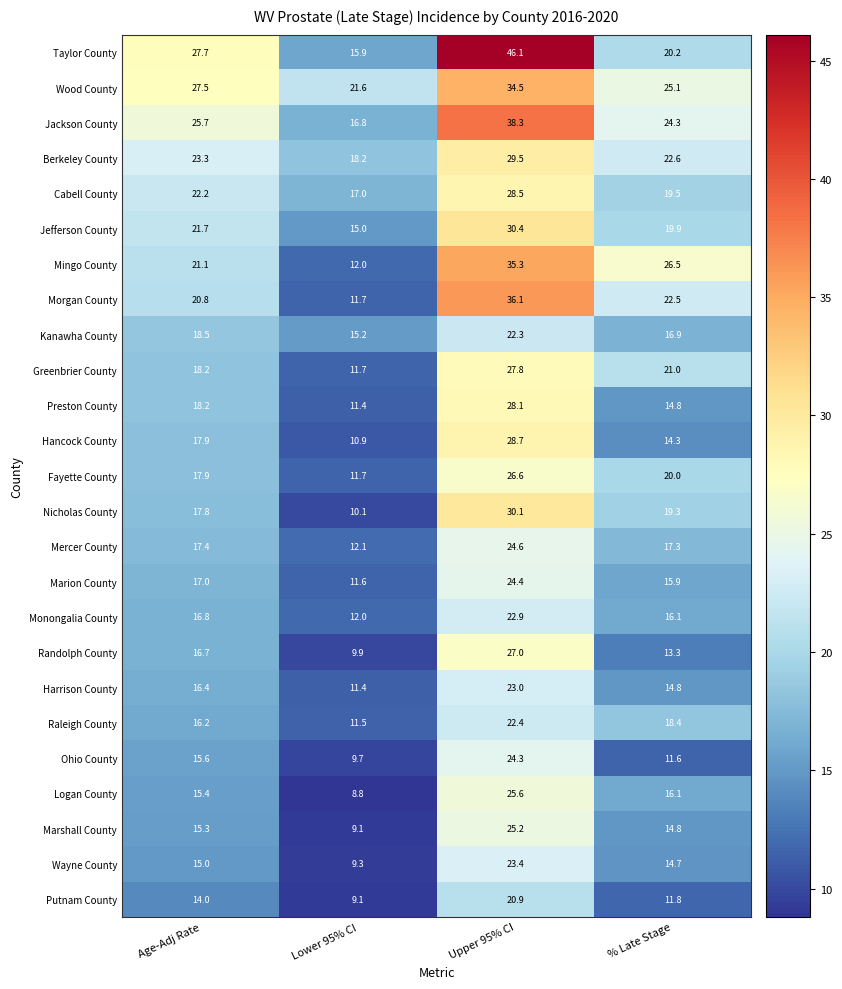

Which category has the lowest value across all series?

Lower 95% CI